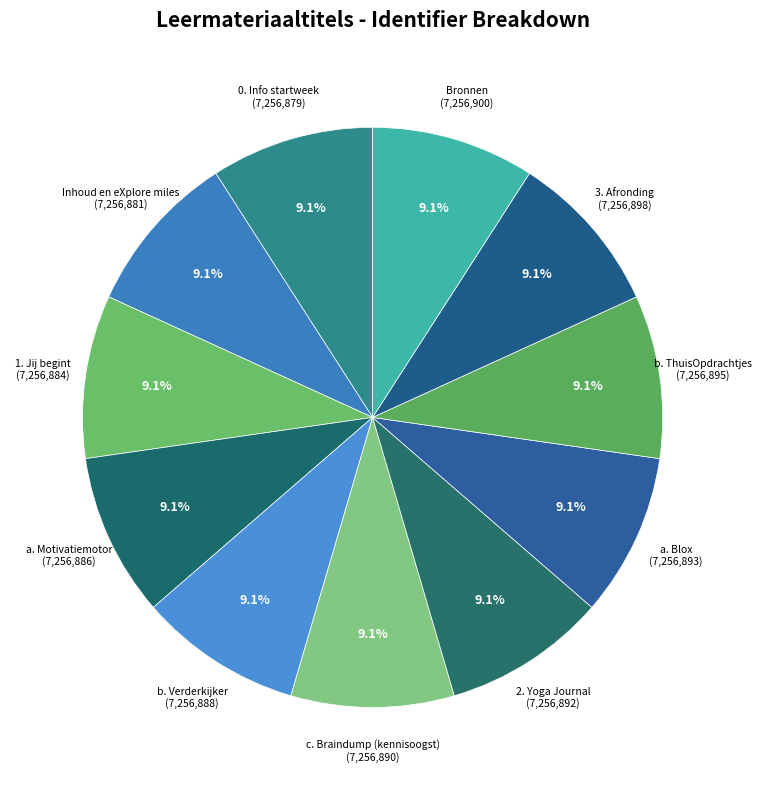

Rank the categories by value from highest to lowest.

Bronnen, 3. Afronding, b. ThuisOpdrachtjes, a. Blox, 2. Yoga Journal, c. Braindump (kennisoogst), b. Verderkijker, a. Motivatiemotor, 1. Jij begint, Inhoud en eXplore miles, 0. Info startweek